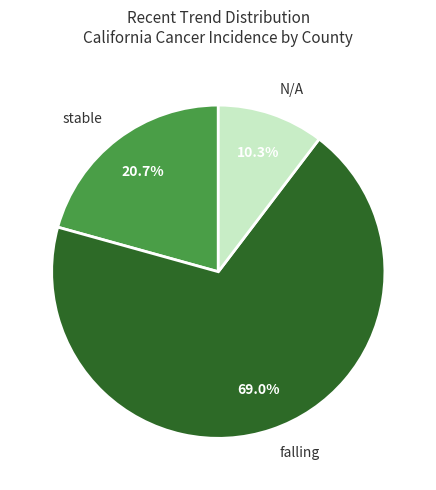

Is stable the majority of the pie?

No